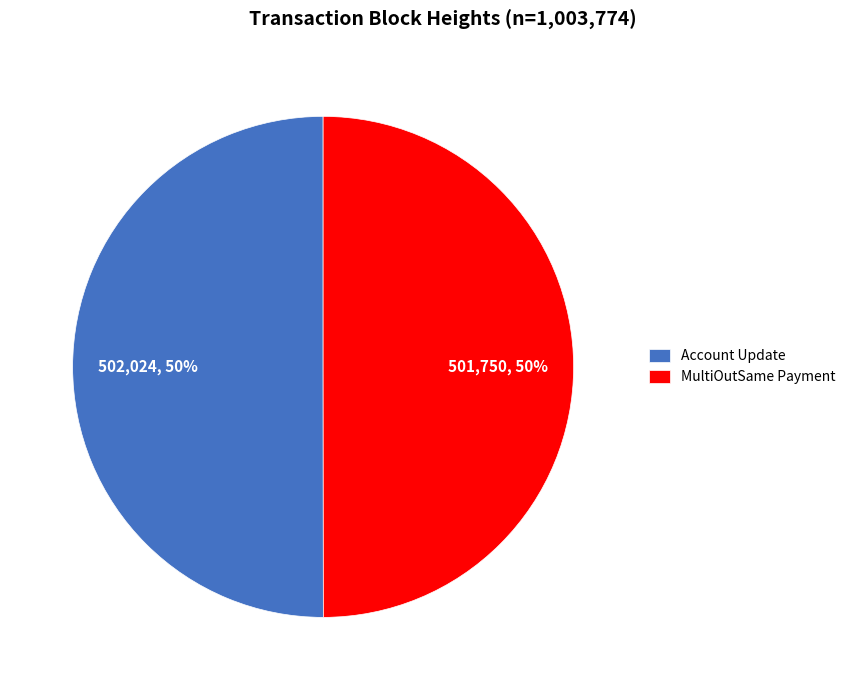

Is it true that MultiOutSame Payment is 41% of the pie?

False